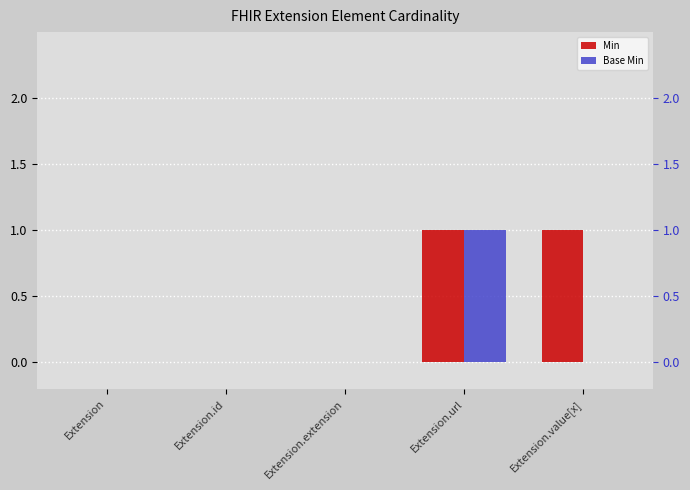

What is the label of the 4th bar from the left?

Extension.url